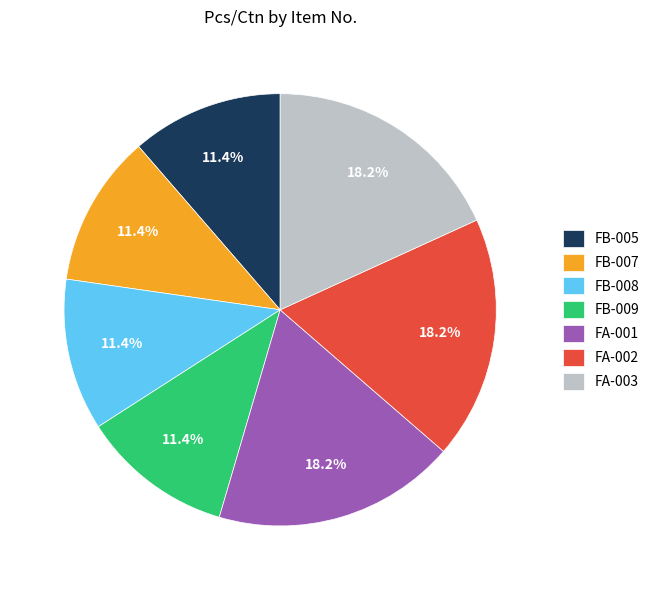

Which has a higher value, FB-009 or FA-001?

FA-001